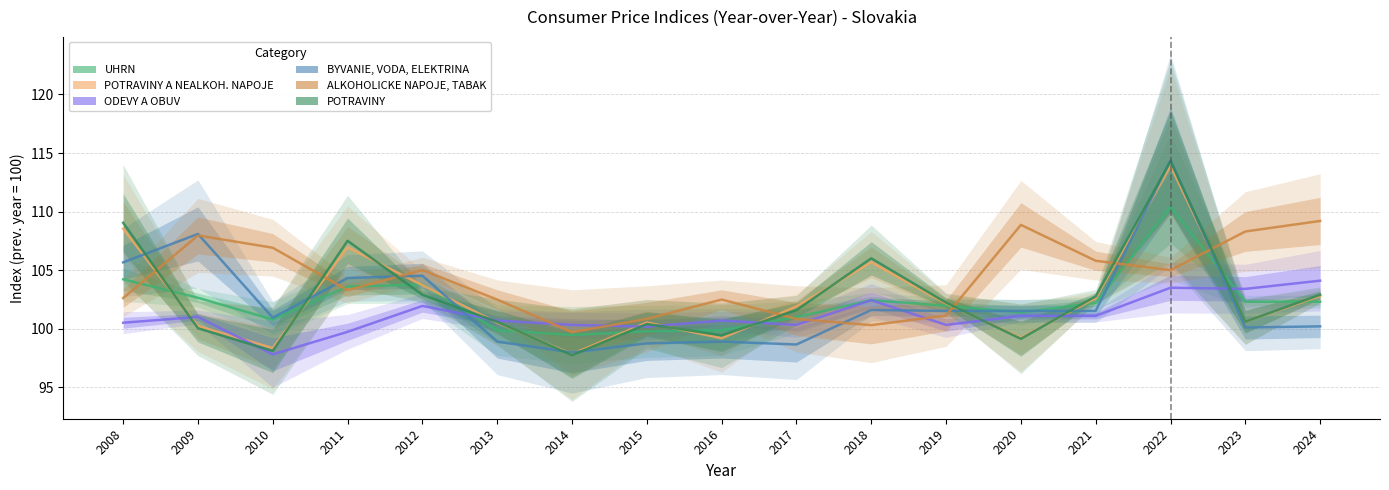

Between 2019 and 2020, which series saw the biggest shift?

ALKOHOLICKE NAPOJE, TABAK